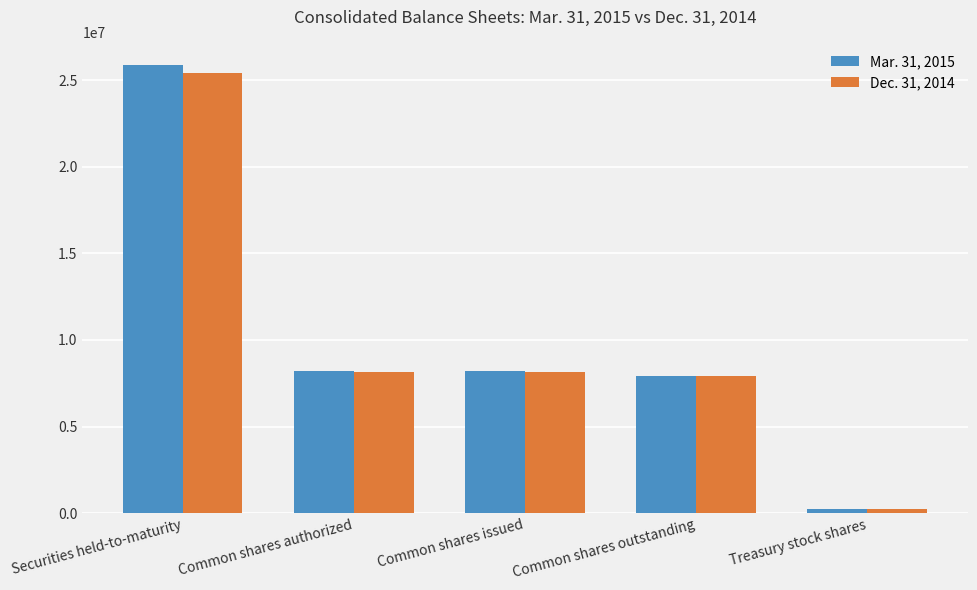

What is the label of the 1st bar from the right?

Treasury stock shares